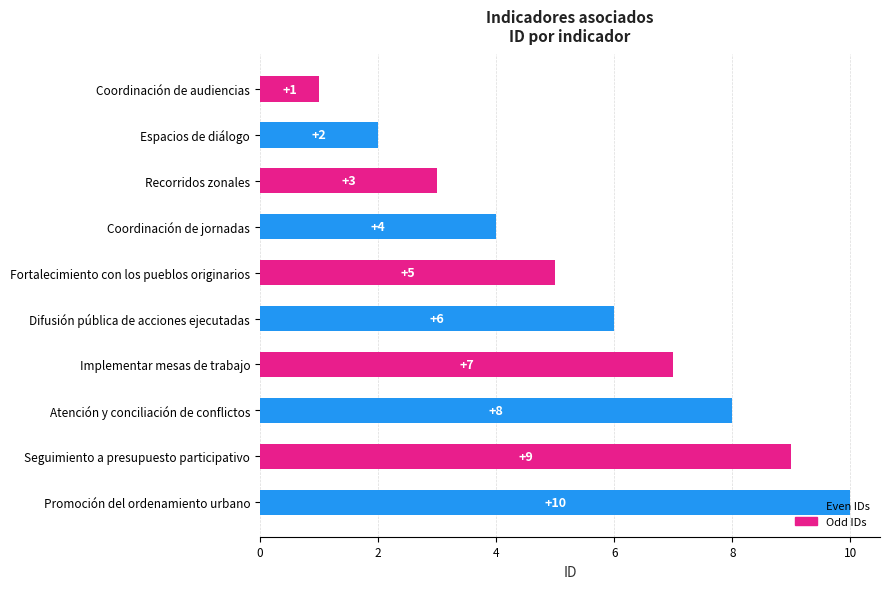

What is the maximum value shown in the chart?

10